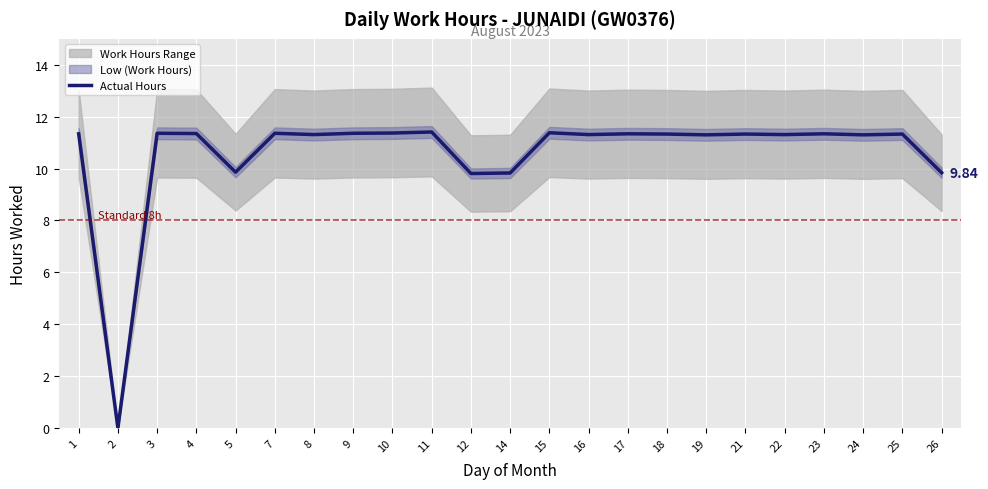

What is the value of the 16th point from the left?

11.3